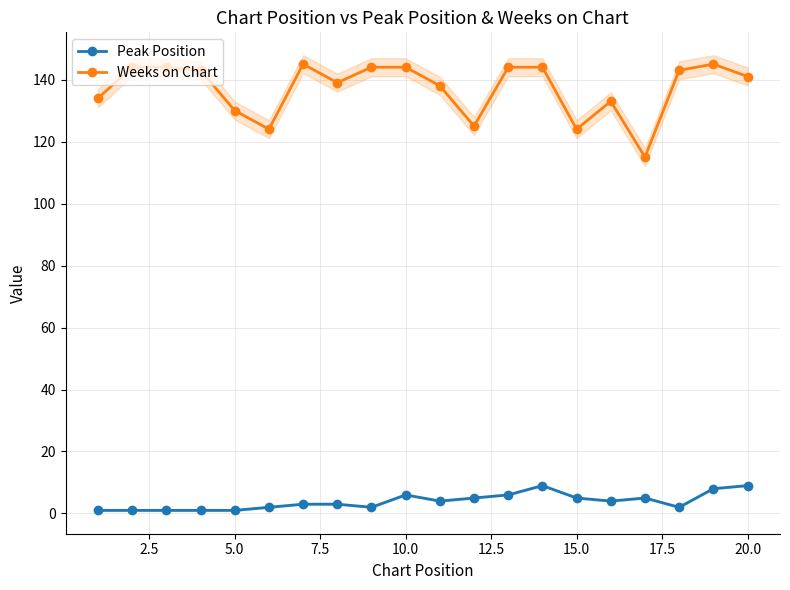

True or false: Peak Position has more than 0 interior local peaks.

True